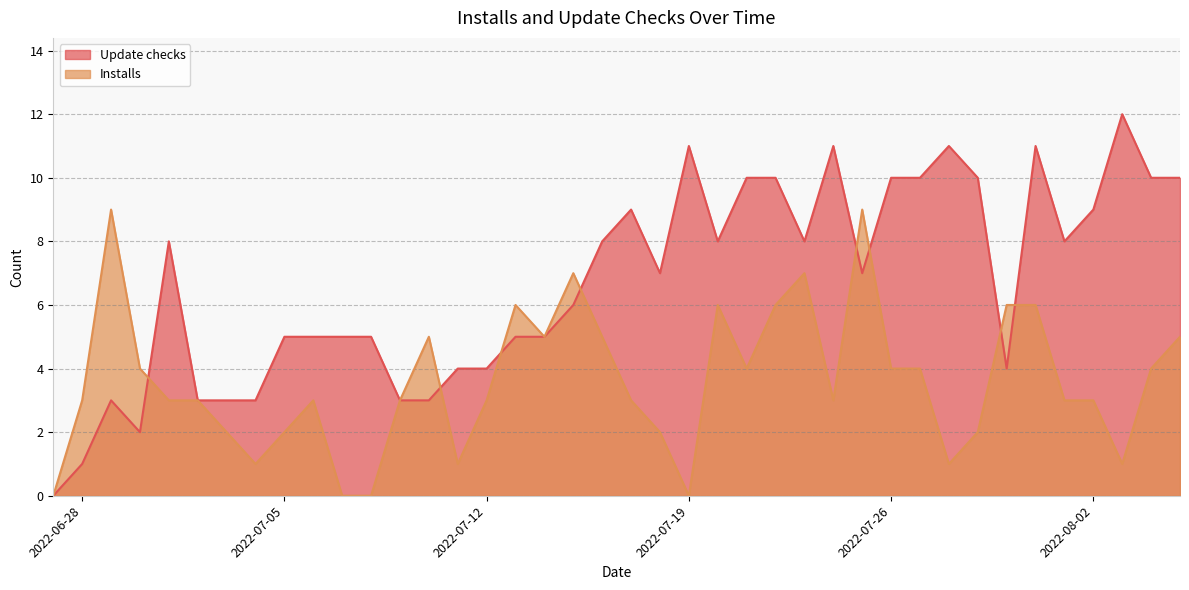

Reading right to left, what are all the values shown in this chart?

Update checks: 10	10	12	9	8	11	4	10	11	10	10	7	11	8	10	10	8	11	7	9	8	6	5	5	4	4	3	3	5	5	5	5	3	3	3	8	2	3	1	0
Installs: 5	4	1	3	3	6	6	2	1	4	4	9	3	7	6	4	6	0	2	3	5	7	5	6	3	1	5	3	0	0	3	2	1	2	3	3	4	9	3	0